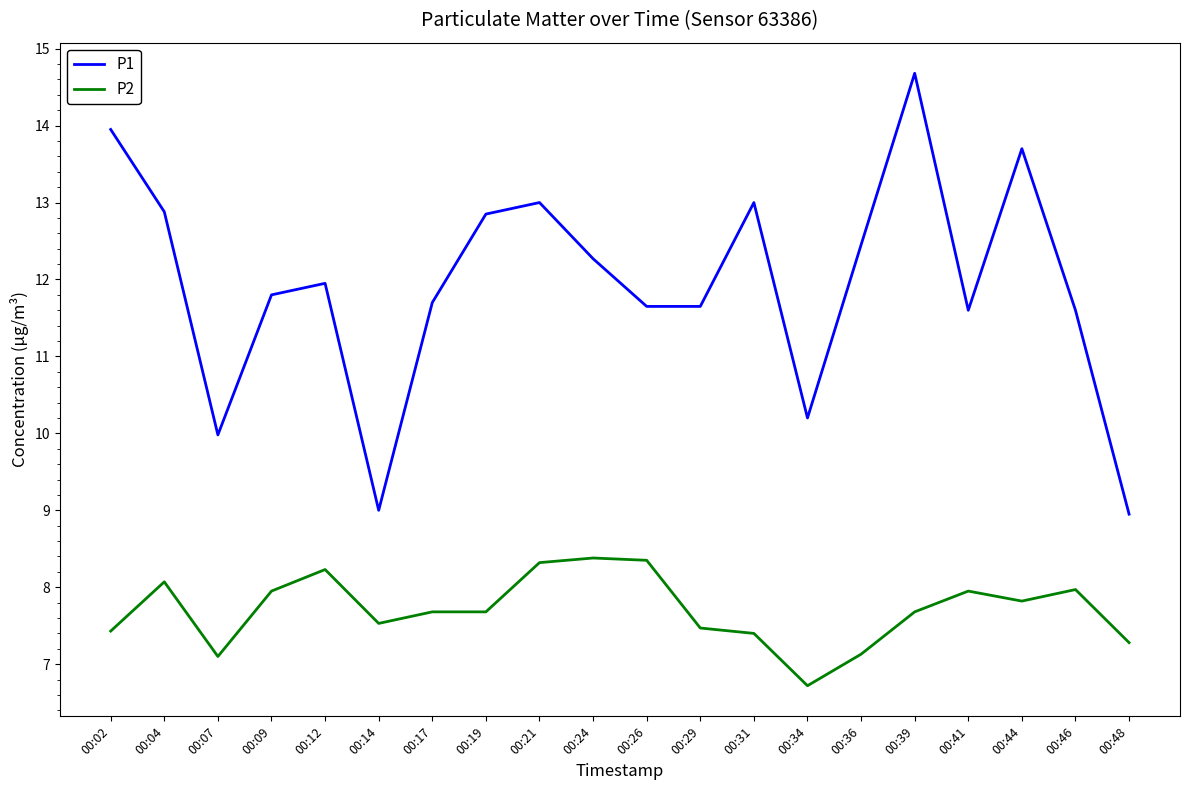

Which category has the highest value across all series?

00:39